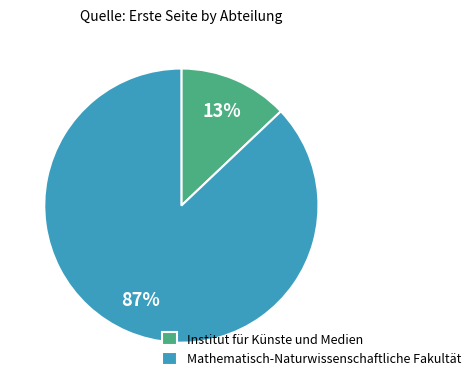

What is the smallest slice in the pie chart?

Institut für Künste und Medien